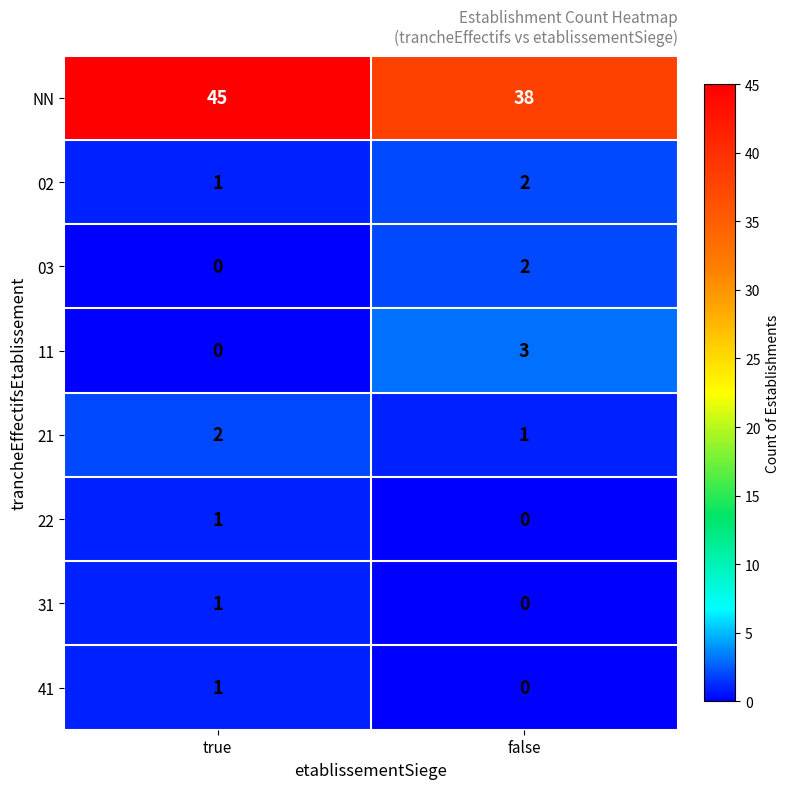

What is the sum of all NN values?

83